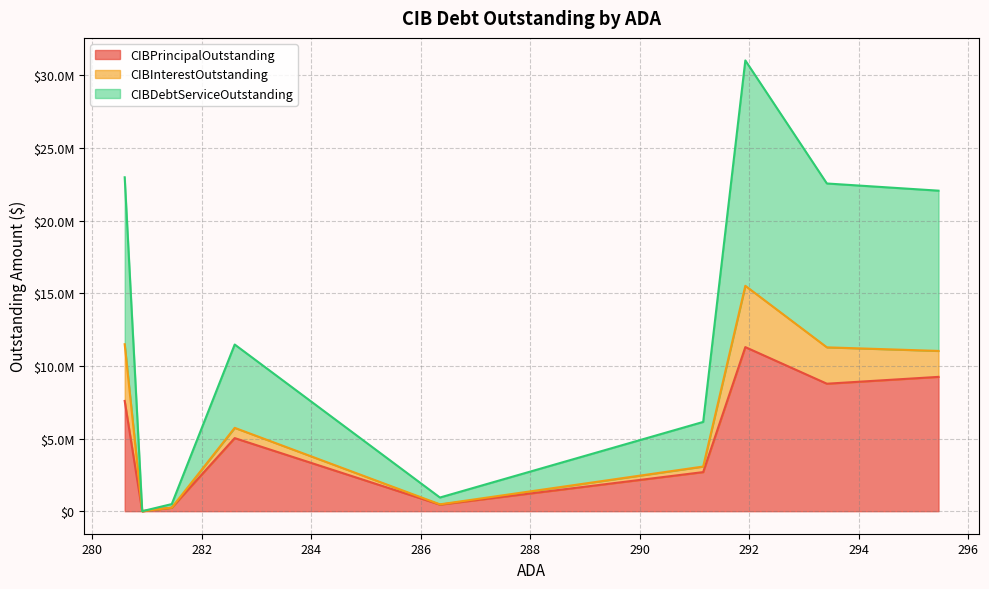

True or false: CIBInterestOutstanding and CIBDebtServiceOutstanding cross at least once.

False